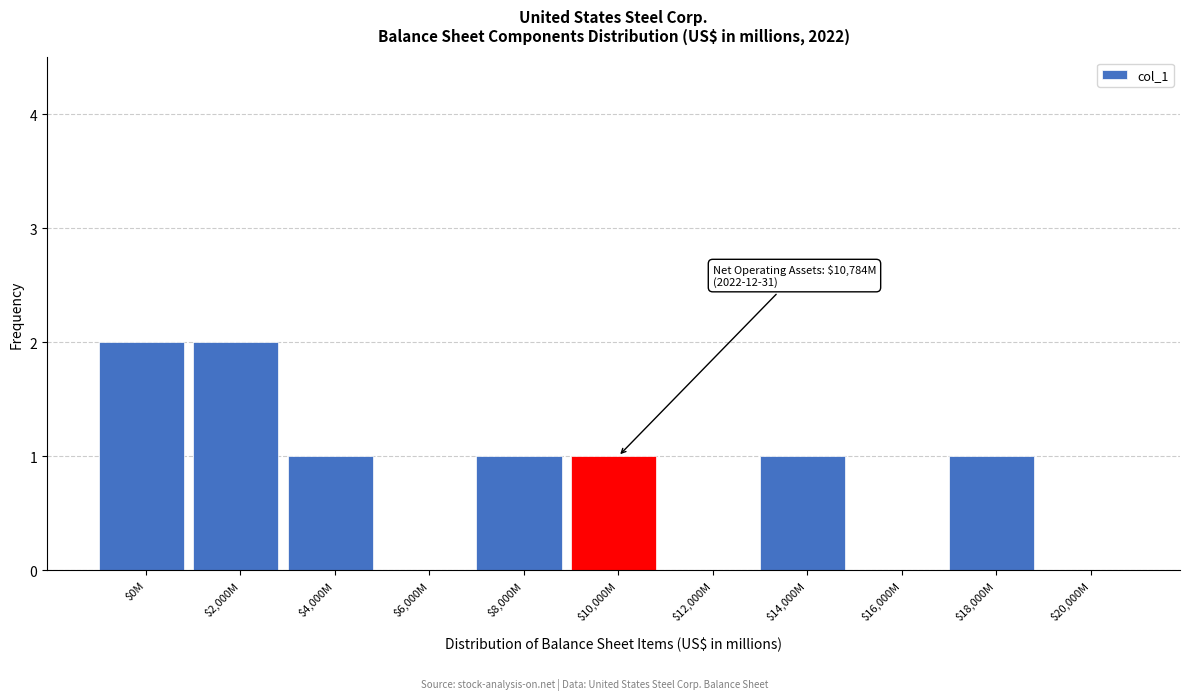

Is it true that the value at $2,000M is 4?

False